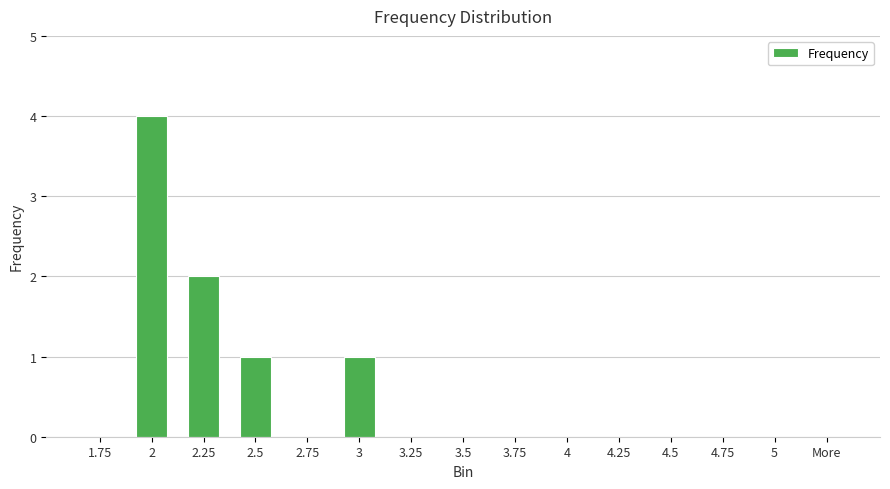

Reading left to right, list all the values displayed in this chart.

0	4	2	1	0	1	0	0	0	0	0	0	0	0	0